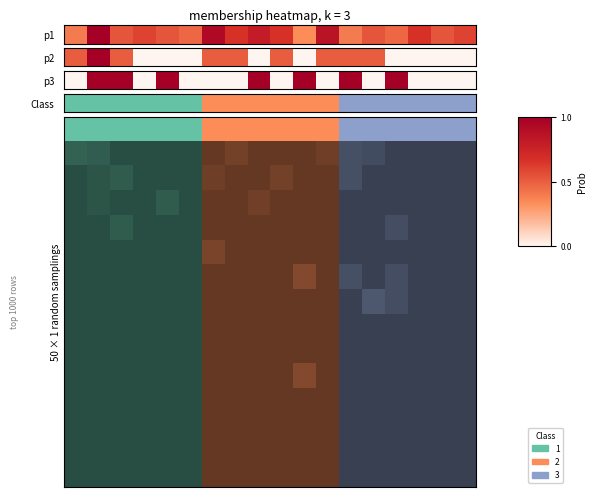

Reading left to right, what are all the values shown in this chart?

0=0	1=1	2=1	3=0	4=1	5=0	6=0	7=0	8=1	9=0	10=1	11=0	12=1	13=0	14=1	15=0	16=0	17=0